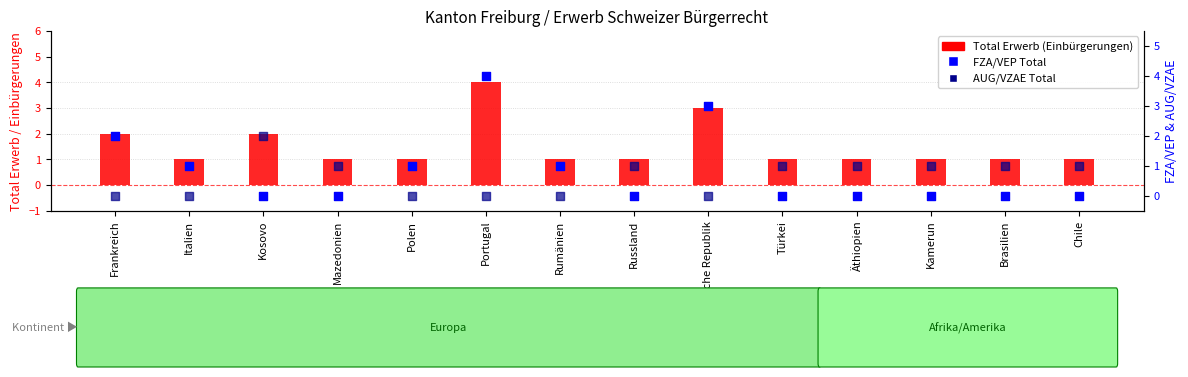

At how many categories does at least one series exceed 1?

4